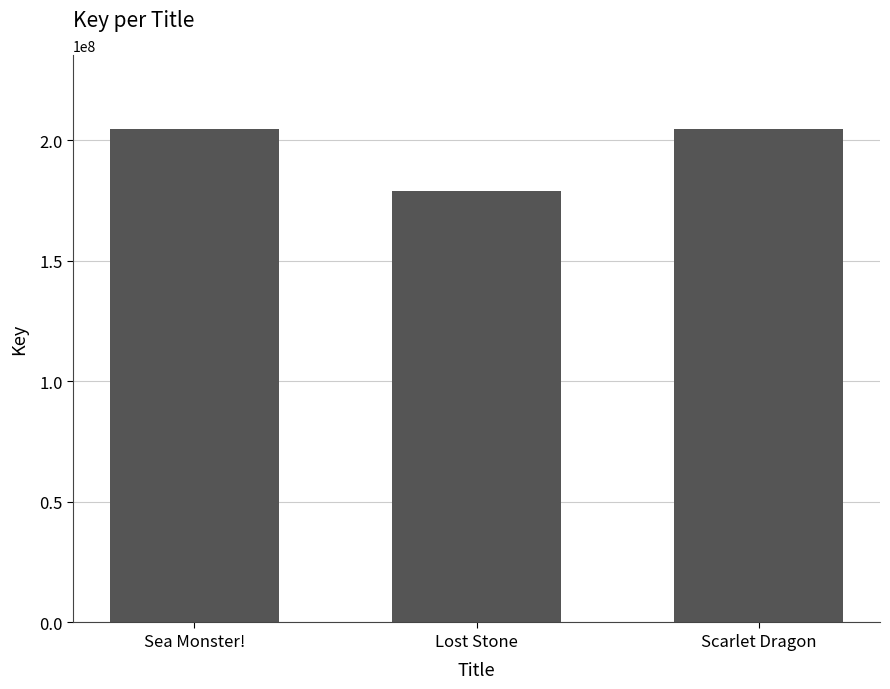

What is the maximum value shown in the chart?

204599125